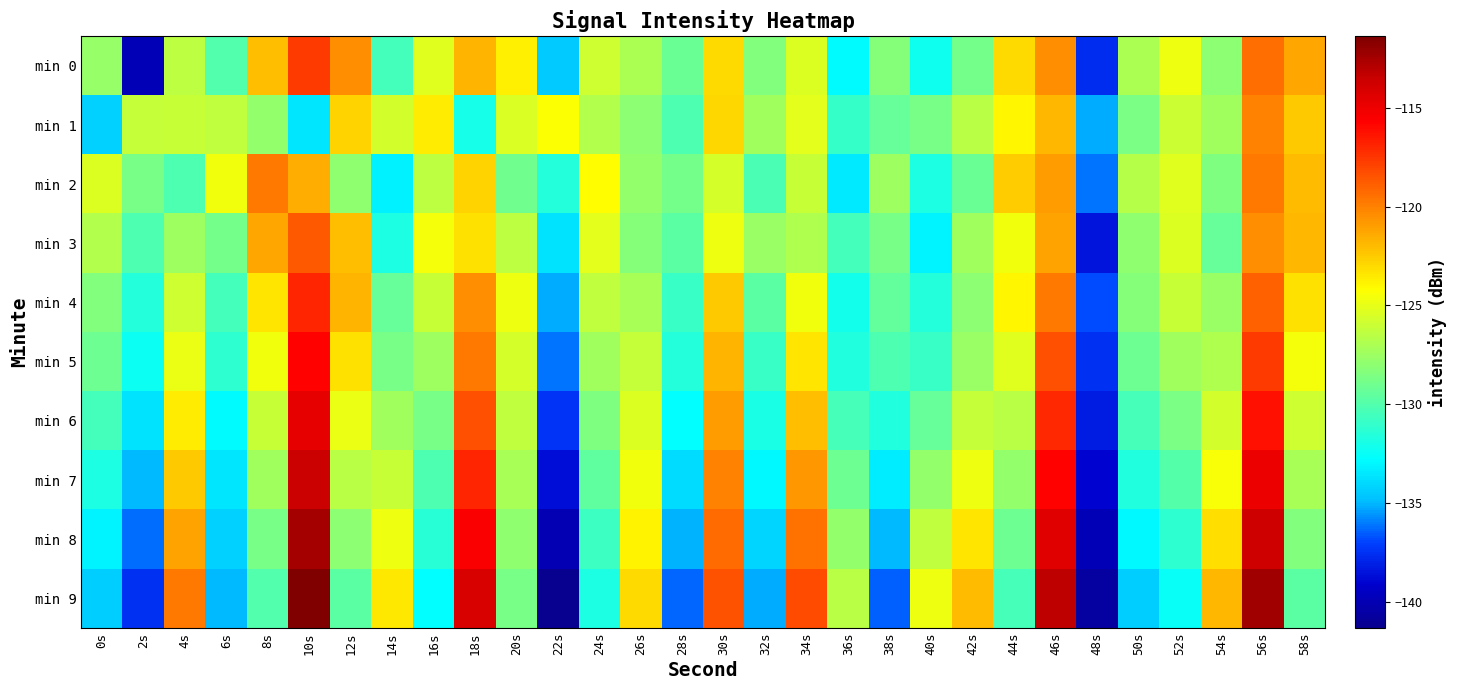

What is the total value across all series at 12s?

-1247.5